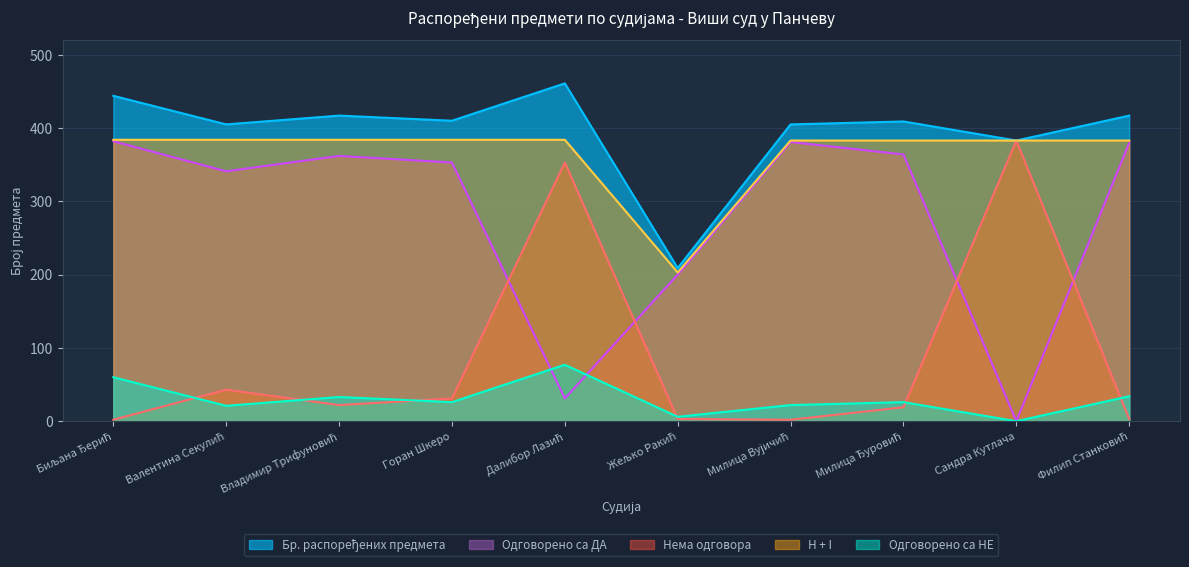

Reading left to right, extract all data points from this chart.

Одговорено са ДА: 382	341	362	353	31	200	381	364	0	380
Одговорено са НЕ: 60	21	33	26	77	6	22	26	0	34
Нема одговора: 2	43	22	31	353	3	2	19	383	3
H + I: 384	384	384	384	384	203	383	383	383	383
Бр. распоређених предмета: 444	405	417	410	461	209	405	409	383	417